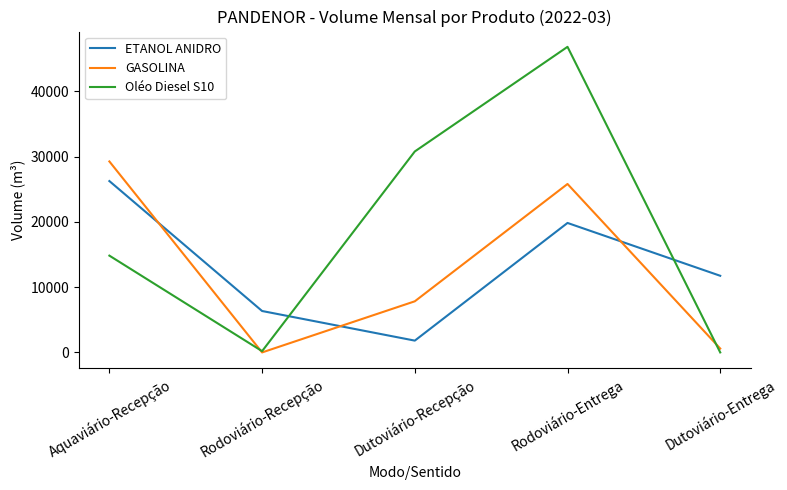

List the labels in order of ETANOL ANIDRO value, largest first.

Aquaviário-Recepção, Rodoviário-Entrega, Dutoviário-Entrega, Rodoviário-Recepção, Dutoviário-Recepção